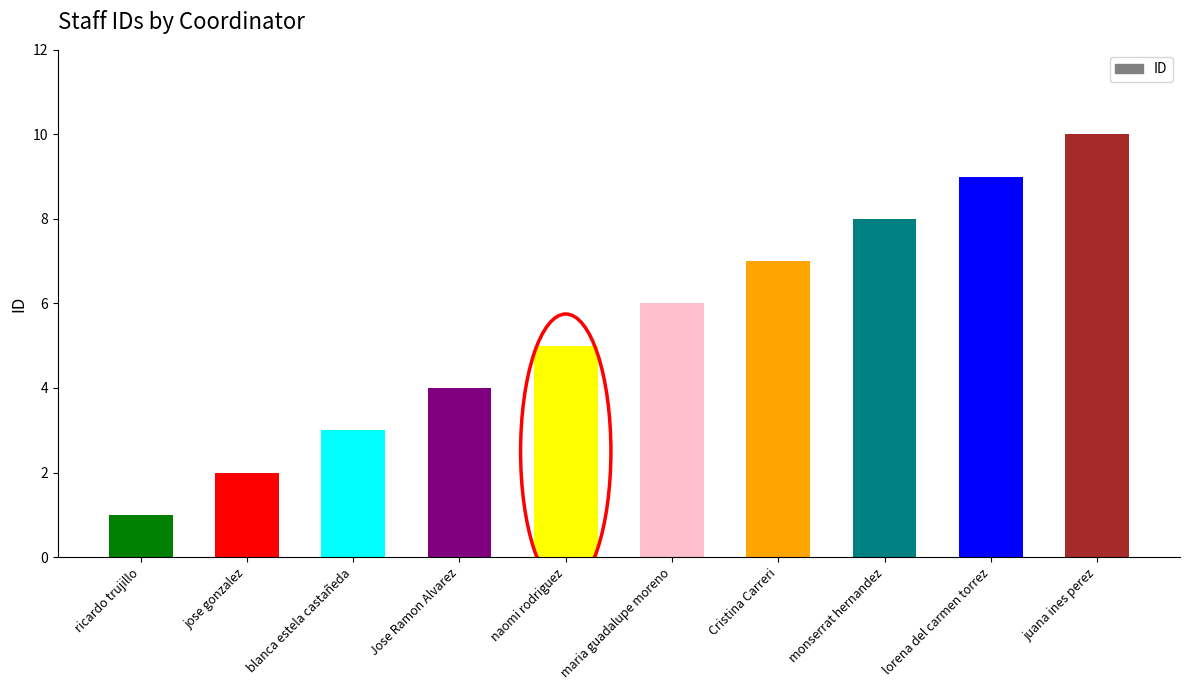

Which label corresponds to the largest value in the chart?

juana ines perez